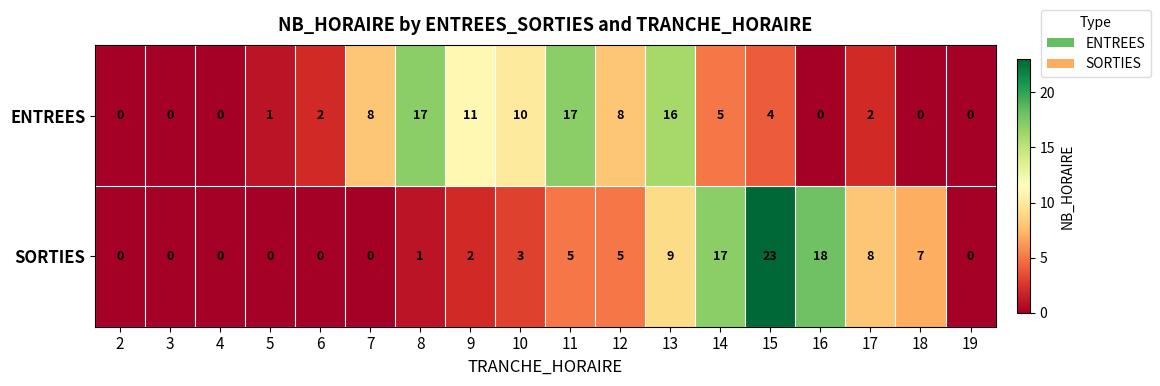

Rank the series at 12 from lowest to highest value.

SORTIES, ENTREES